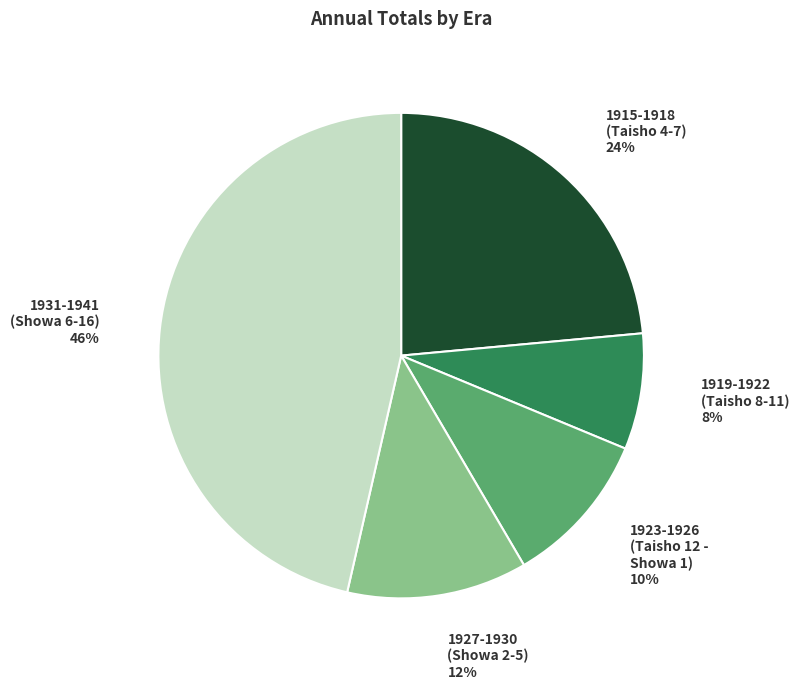

To the nearest percent, what percentage of the pie is 1927-1930 (Showa 2-5)?

12%